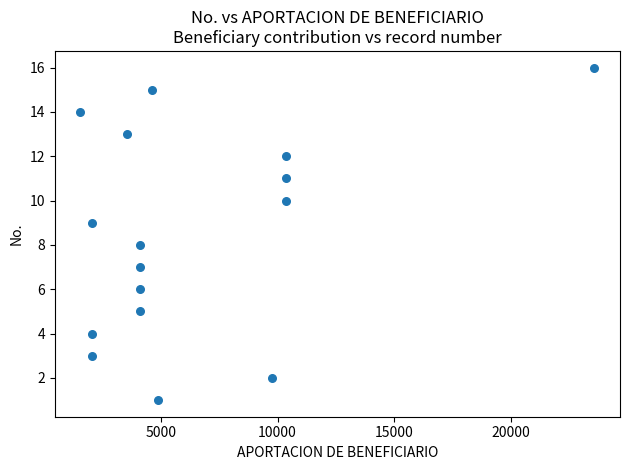

What is the range of X values (max minus min)?

21984